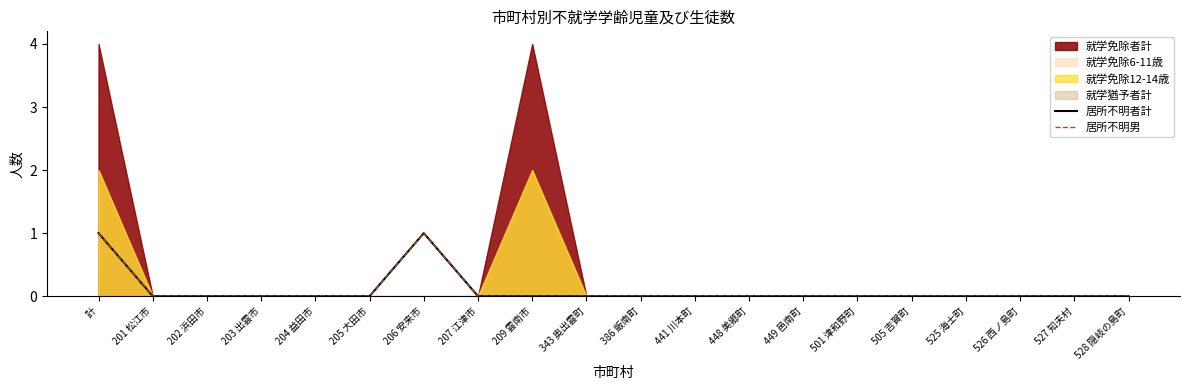

What is the difference between the maximum and second lowest values in the 居所不明者計 series?

1